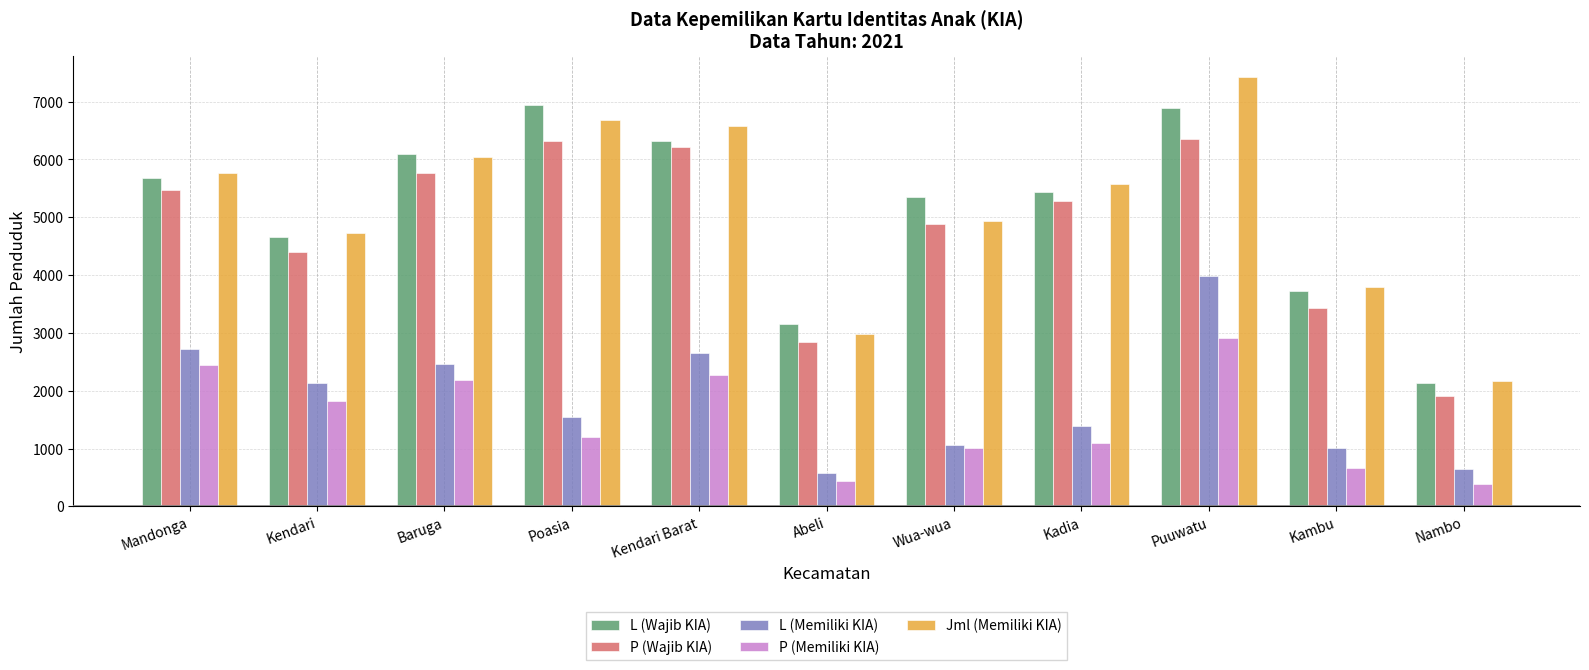

What is the label of the 7th bar from the right?

Kendari Barat